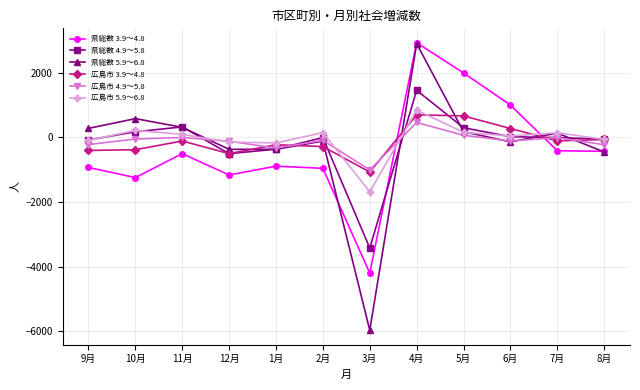

How many negative values does the 県総数 3.9～4.8 series have?

9